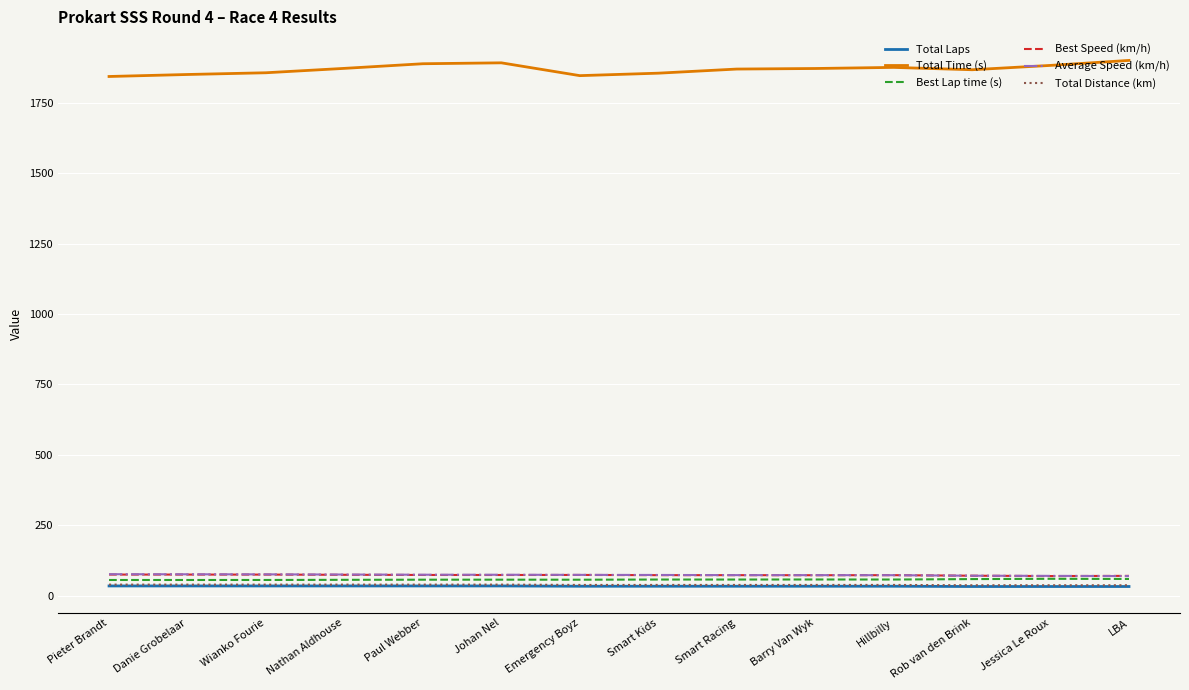

Which series has the widest spread of values?

Total Time (s)